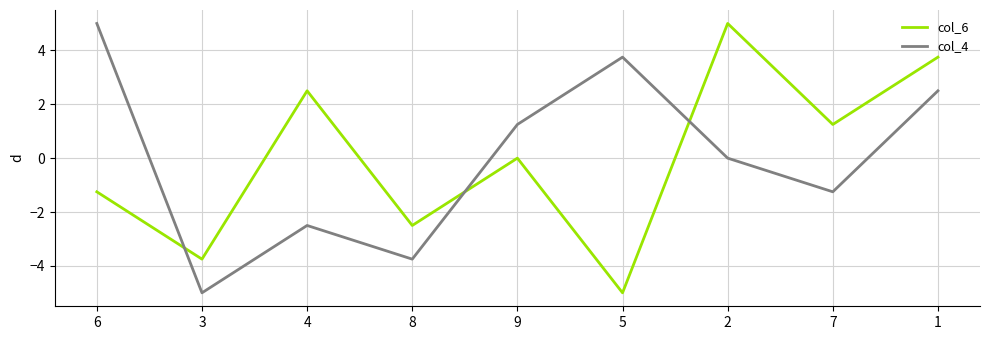

Does the chart have visible grid lines?

Yes